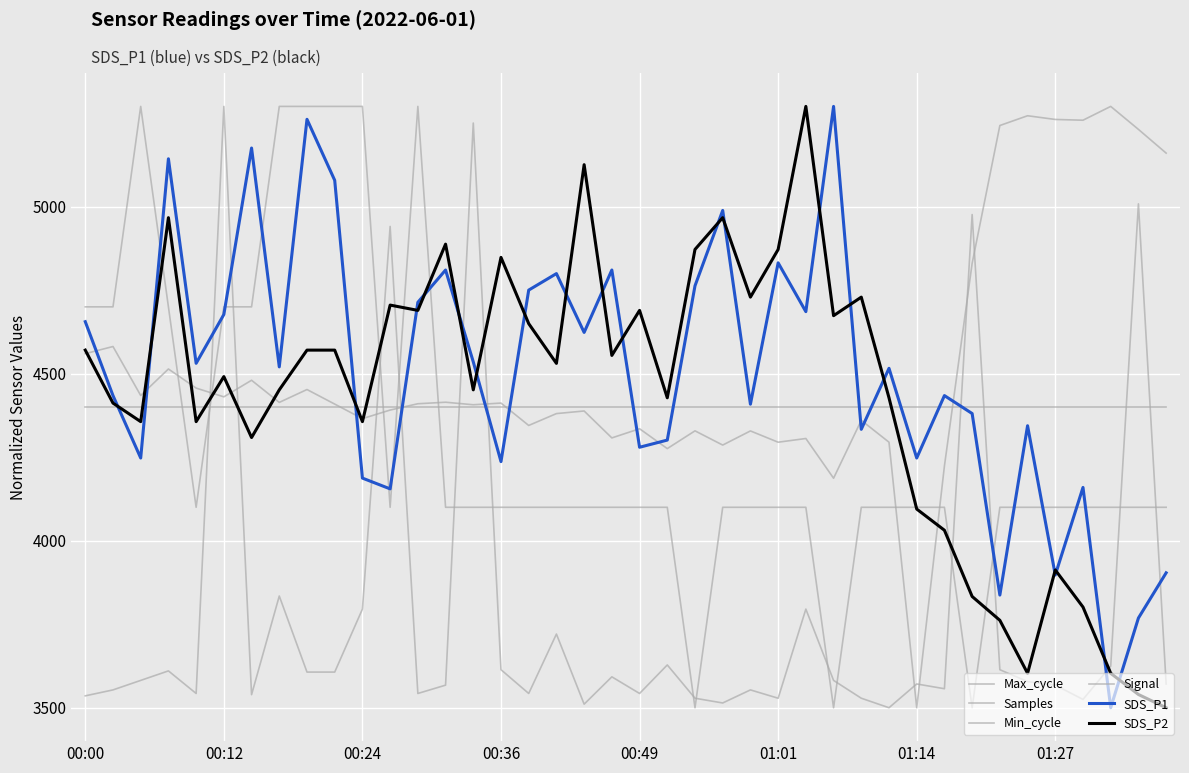

Does the chart display data point markers on the line(s)?

No